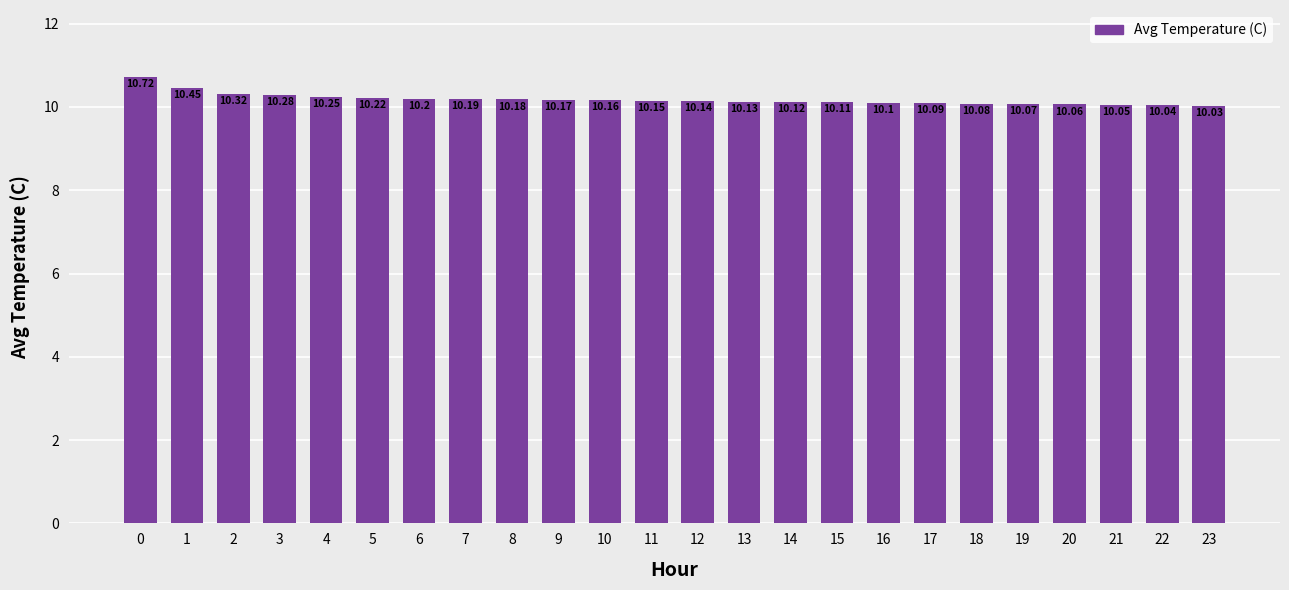

What is the change in value from 7 to 14?

-0.1